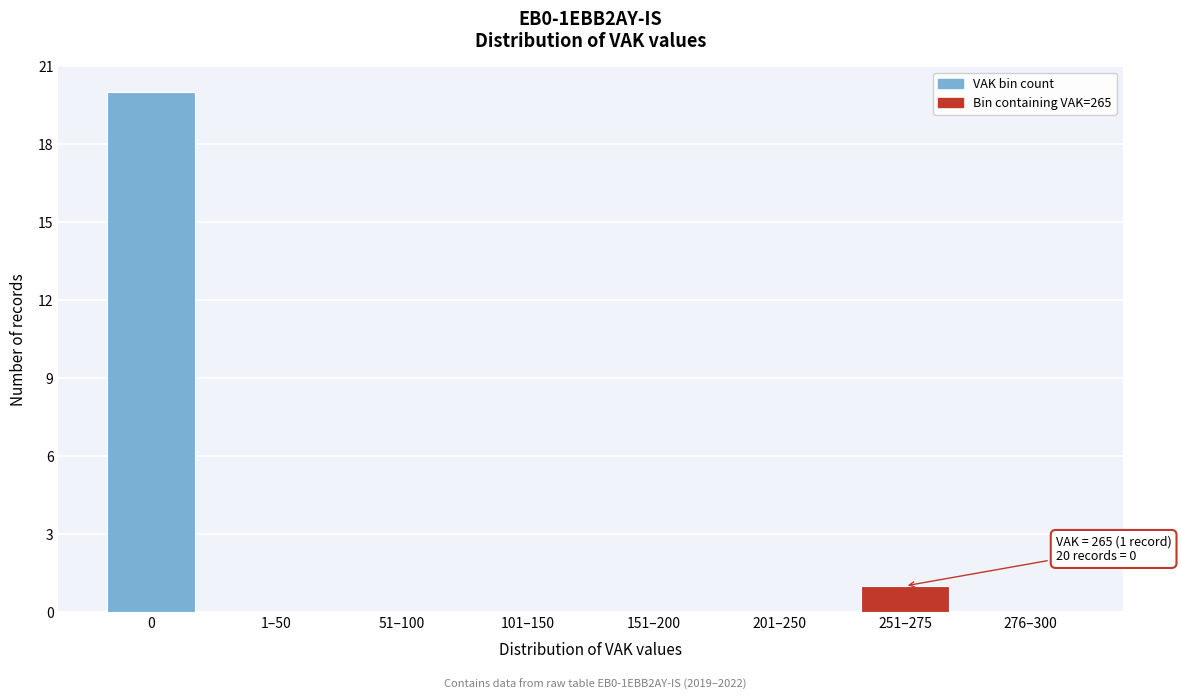

Reading left to right, transcribe all the data shown in this chart.

0=20	1–50=0	51–100=0	101–150=0	151–200=0	201–250=0	251–275=1	276–300=0